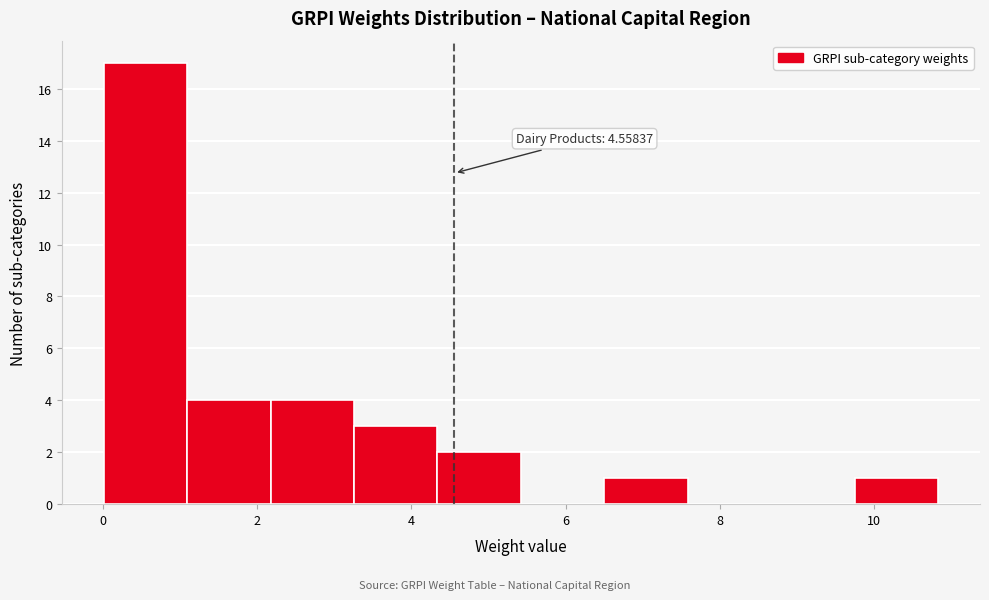

Over which range of the x-axis is the bar tallest?

0.0 to 1.0